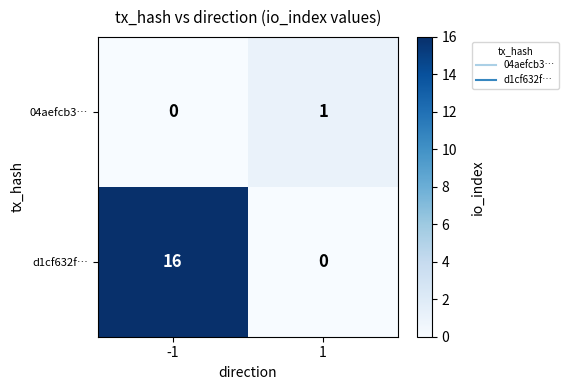

What is the sum of all d1cf632f… values?

16